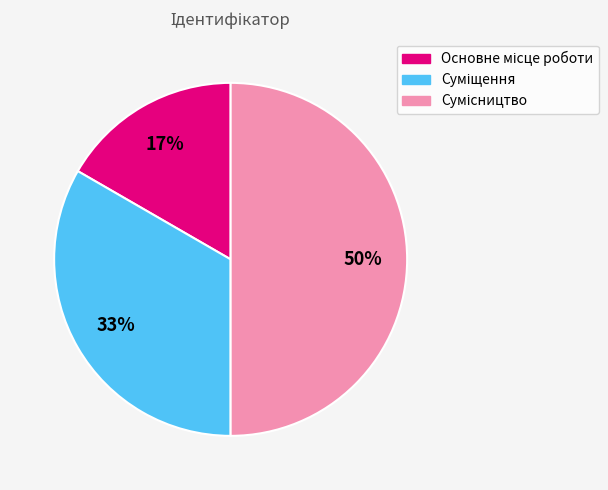

How many segments does this pie chart have?

3